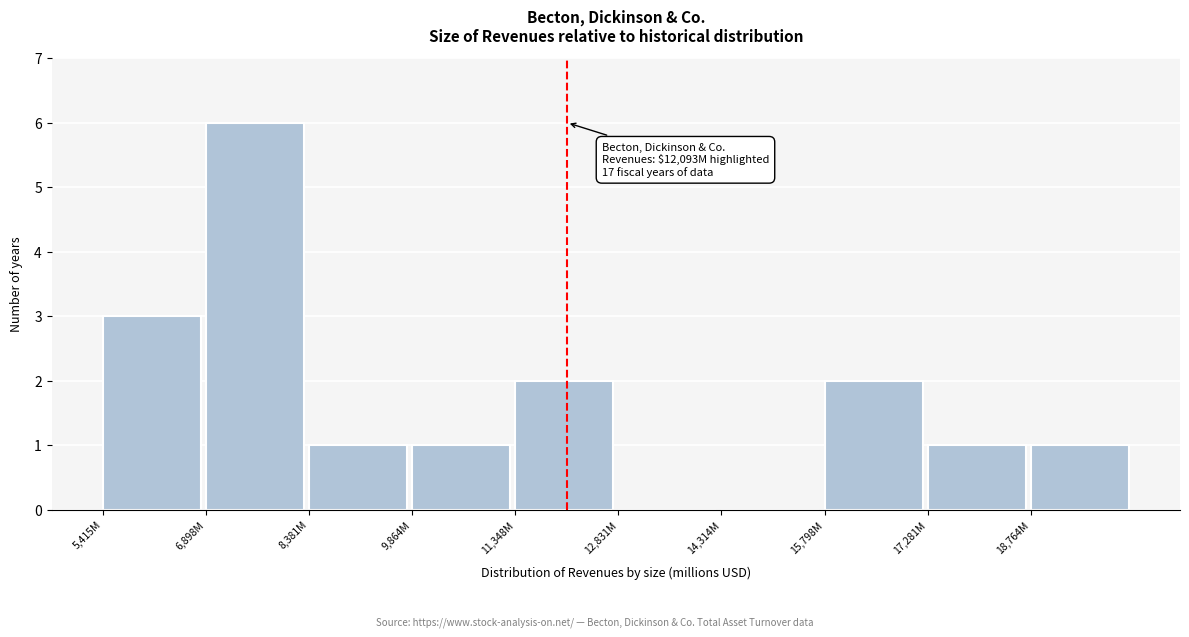

Reading left to right, transcribe all the data shown in this chart.

5,415M=3	6,898M=6	8,381M=1	9,864M=1	11,348M=2	12,831M=0	14,314M=0	15,798M=2	17,281M=1	18,764M=1